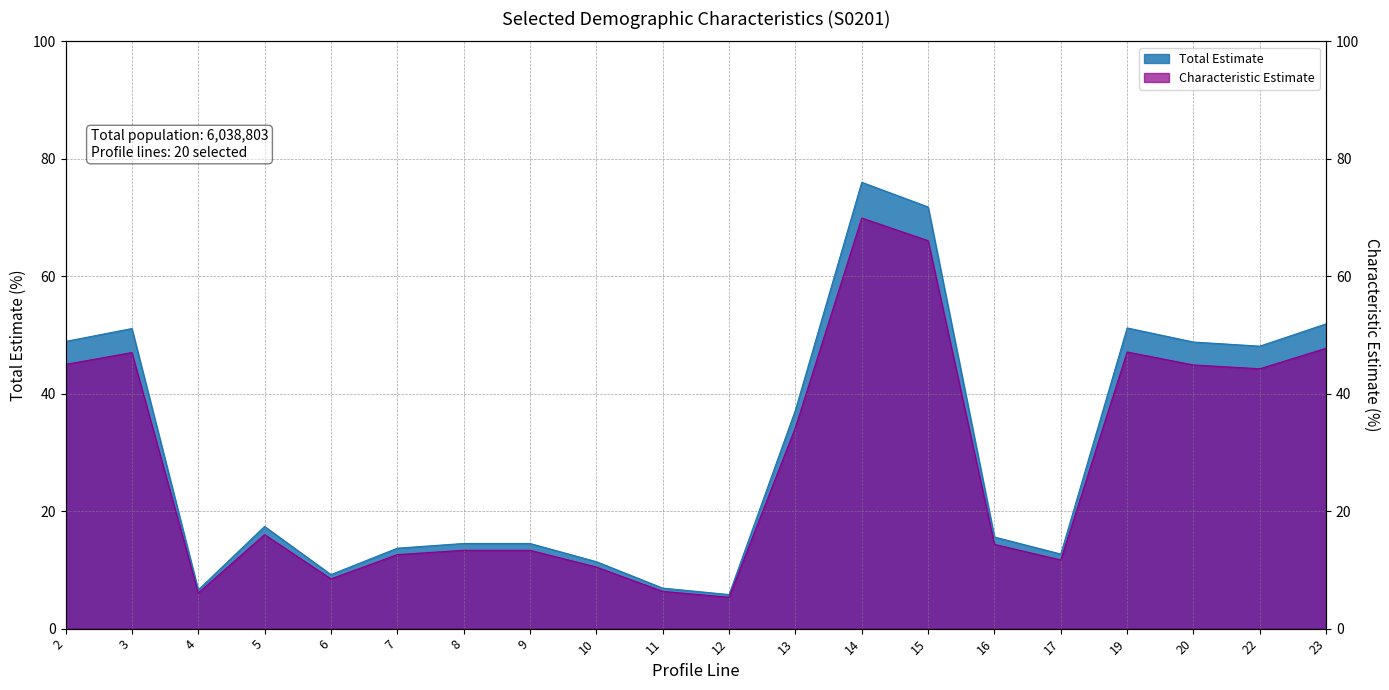

Reading left to right, what are all the values shown in this chart?

Total Estimate: 2=48.9	3=51.1	4=6.6	5=17.4	6=9.2	7=13.7	8=14.5	9=14.5	10=11.4	11=6.9	12=5.8	13=37.2	14=76.0	15=71.8	16=15.6	17=12.7	19=51.2	20=48.8	22=48.1	23=51.9
Characteristic Estimate: 2=45.0	3=47.0	4=6.1	5=16.0	6=8.5	7=12.6	8=13.3	9=13.3	10=10.5	11=6.3	12=5.3	13=34.2	14=69.9	15=66.1	16=14.4	17=11.7	19=47.1	20=44.9	22=44.3	23=47.7